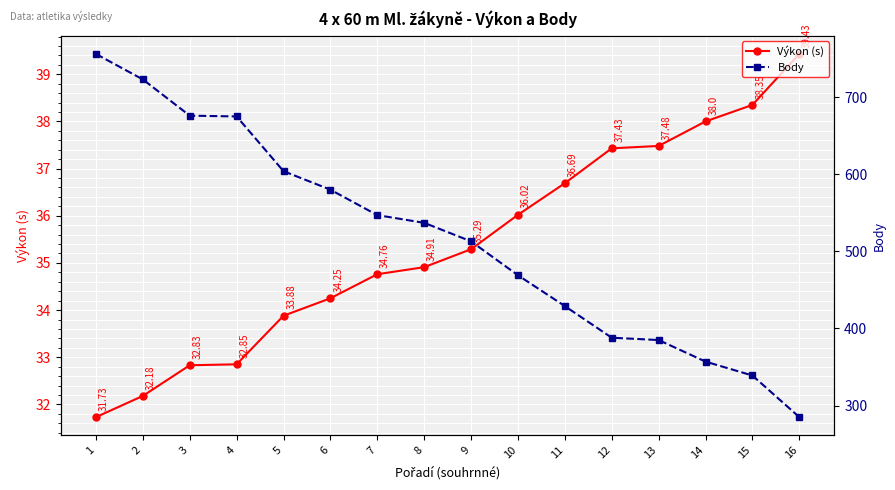

Is it true that Body equals 429.0 at 11?

True